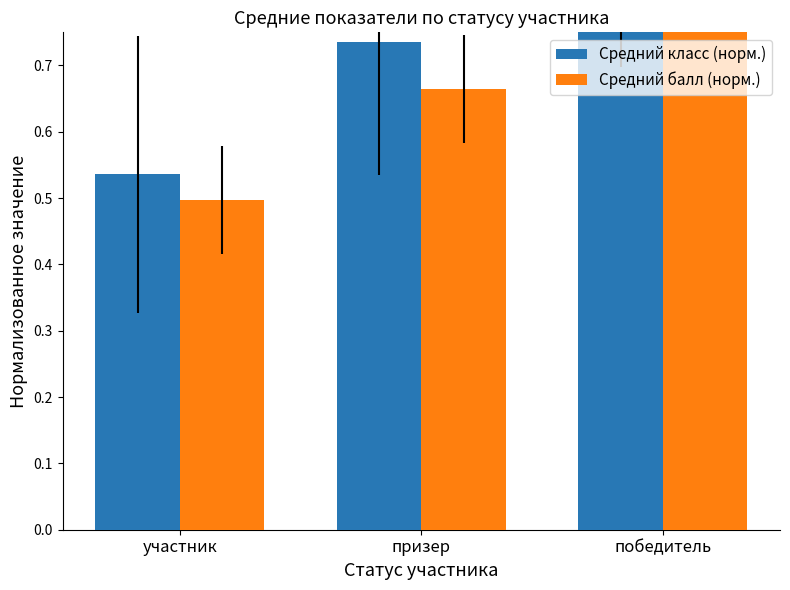

What is the highest value of the Средний класс (норм.) series?

0.8